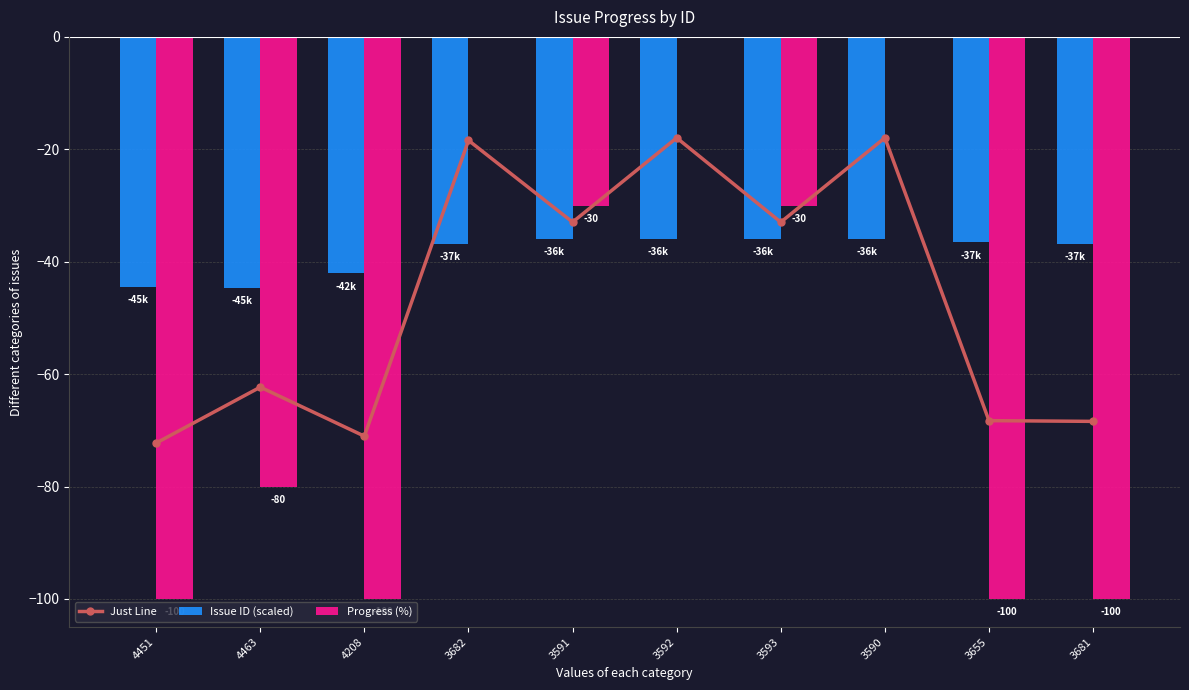

Which has a higher value, 3592 or 3591?

3592